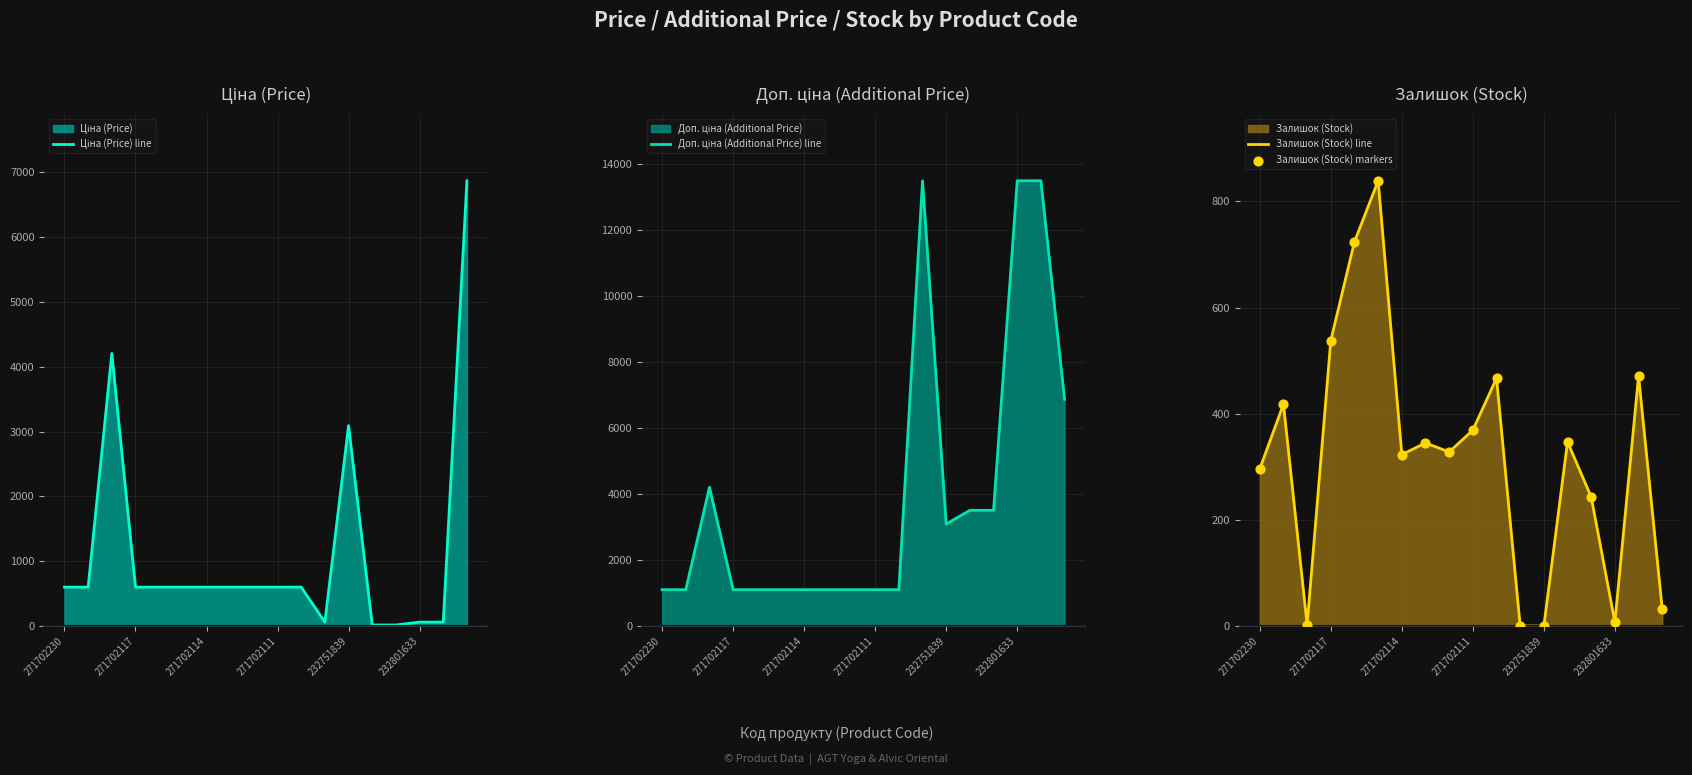

What is the maximum value for Залишок (Stock) line?

839